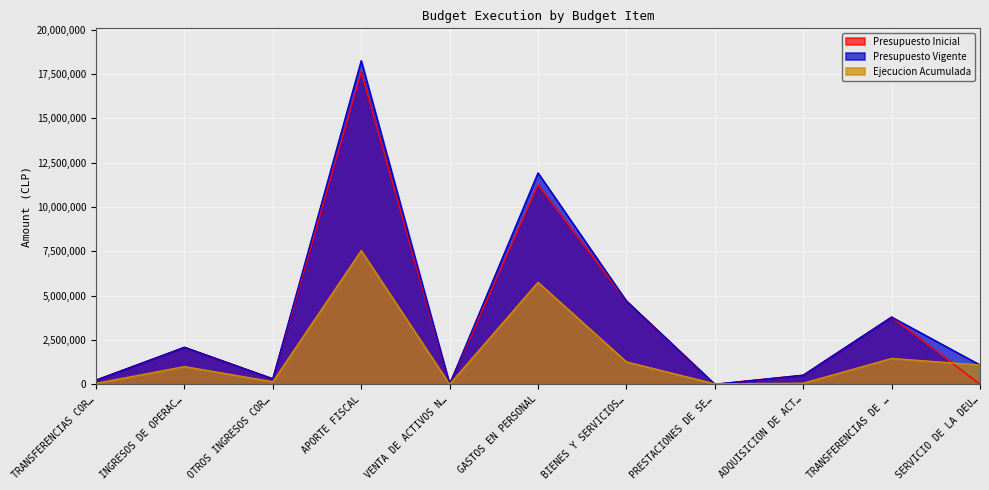

True or false: Presupuesto Inicial has a value of -7647320 at PRESTACIONES DE SE….

False